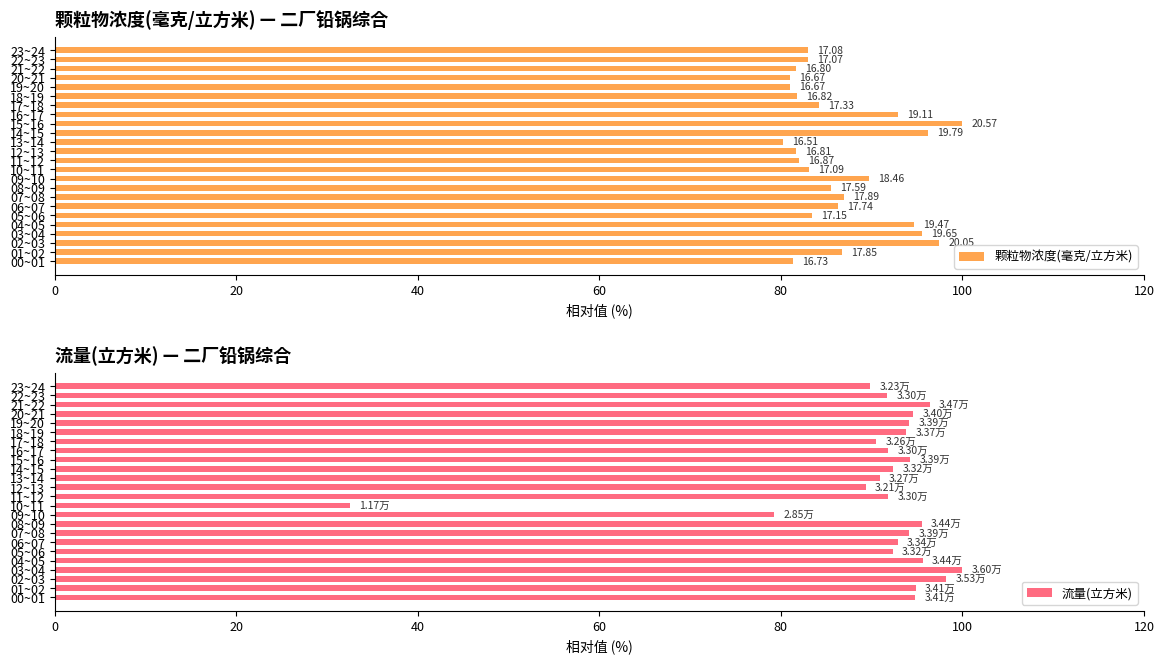

What is the maximum value for 颗粒物浓度(毫克/立方米)?

100.0